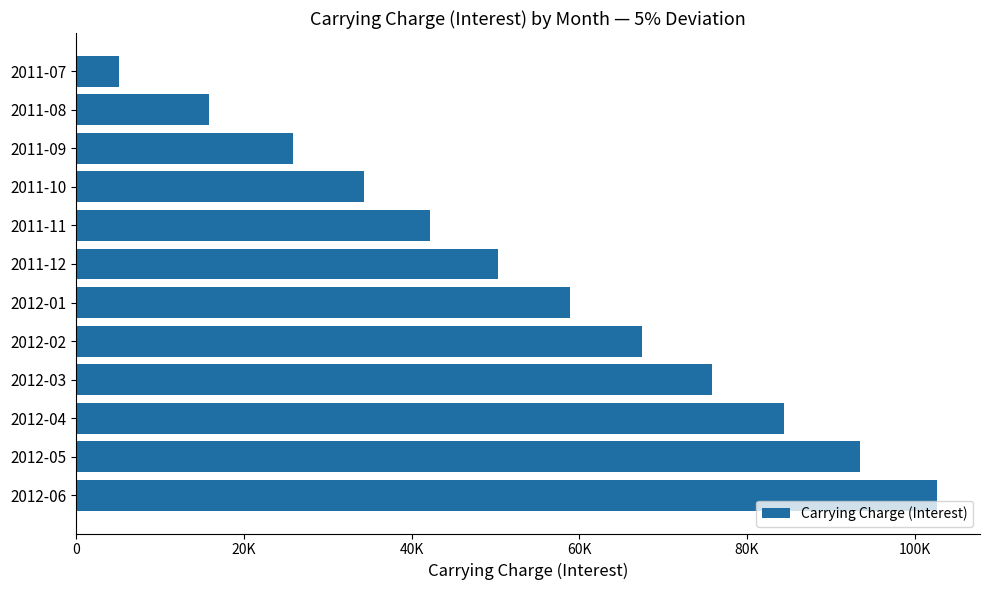

What is the maximum value shown in the chart?

102642.9